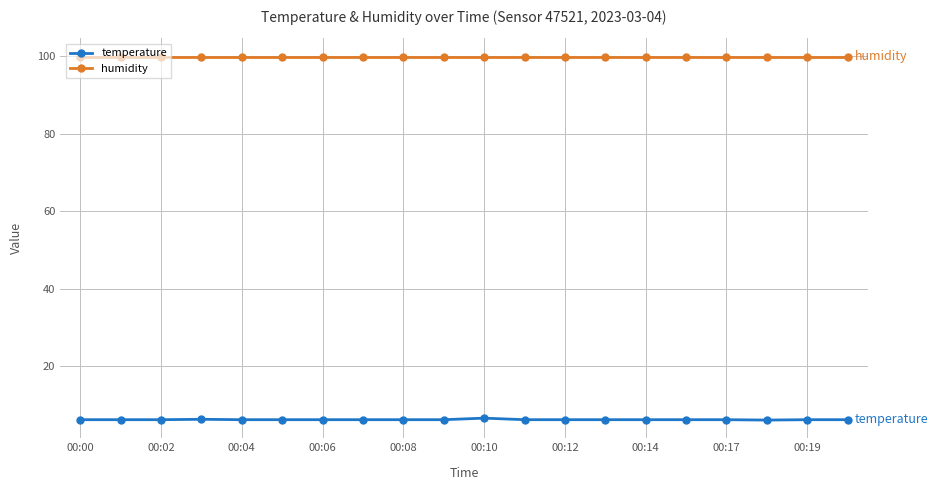

True or false: humidity and temperature intersect in this chart.

False